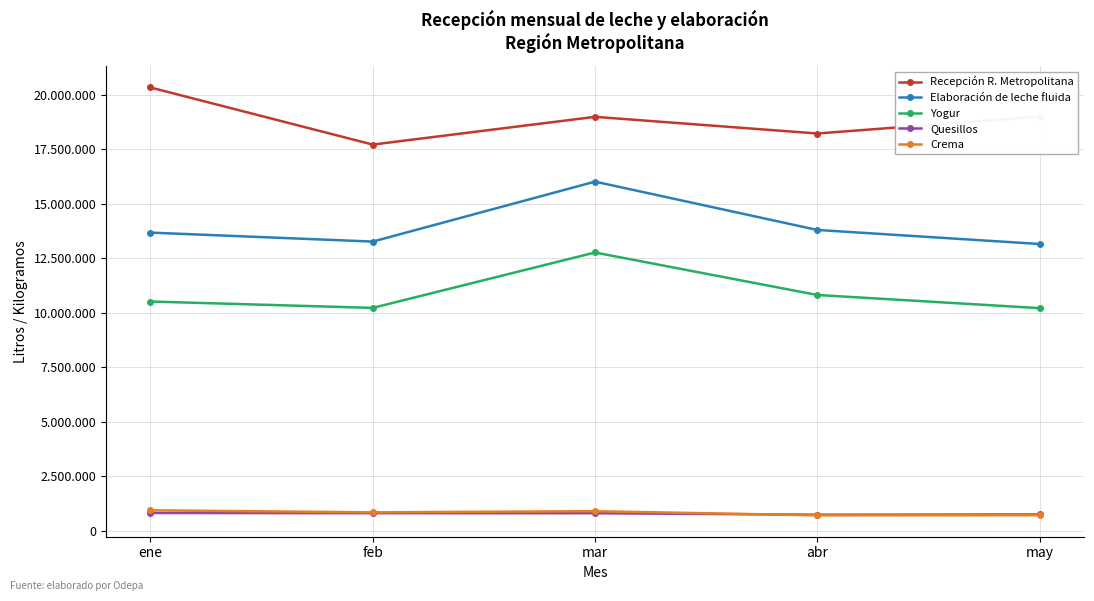

At which category is the sum across all series the highest?

mar